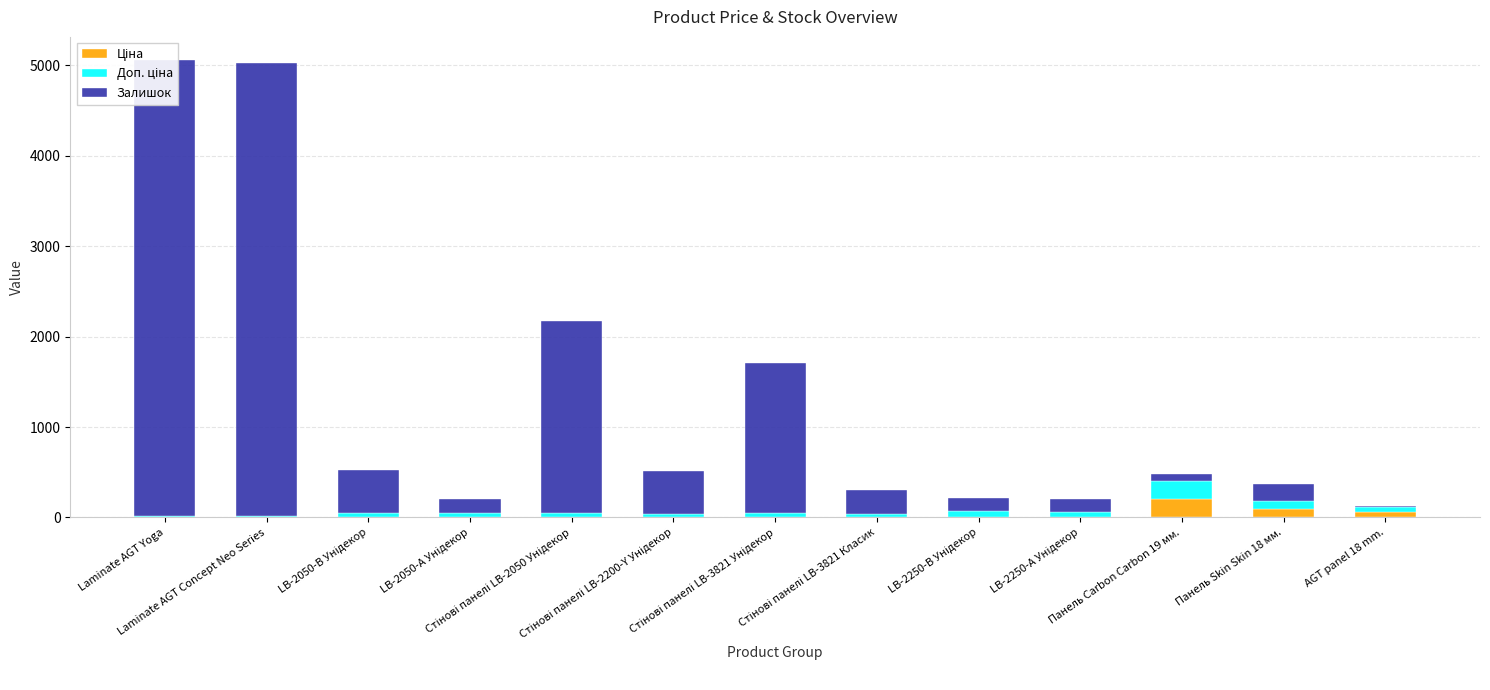

At which label does Доп. ціна reach its peak?

Панель Carbon Carbon 19 мм.